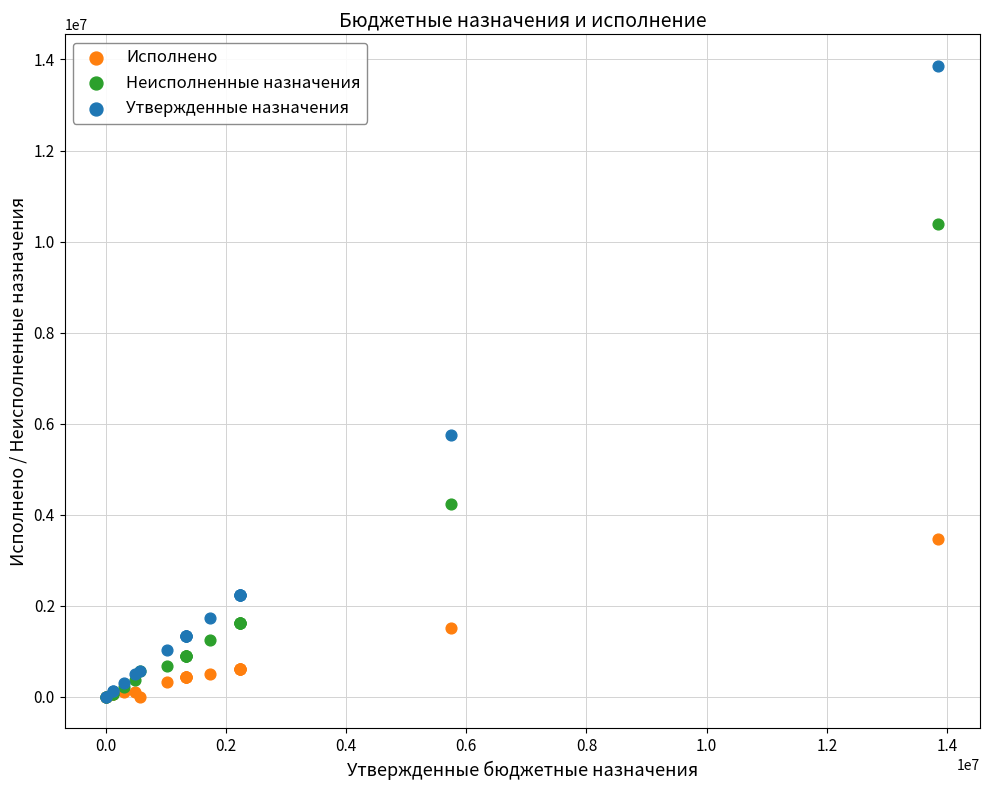

What are all the series names shown in the legend?

Исполнено, Неисполненные назначения, Утвержденные назначения